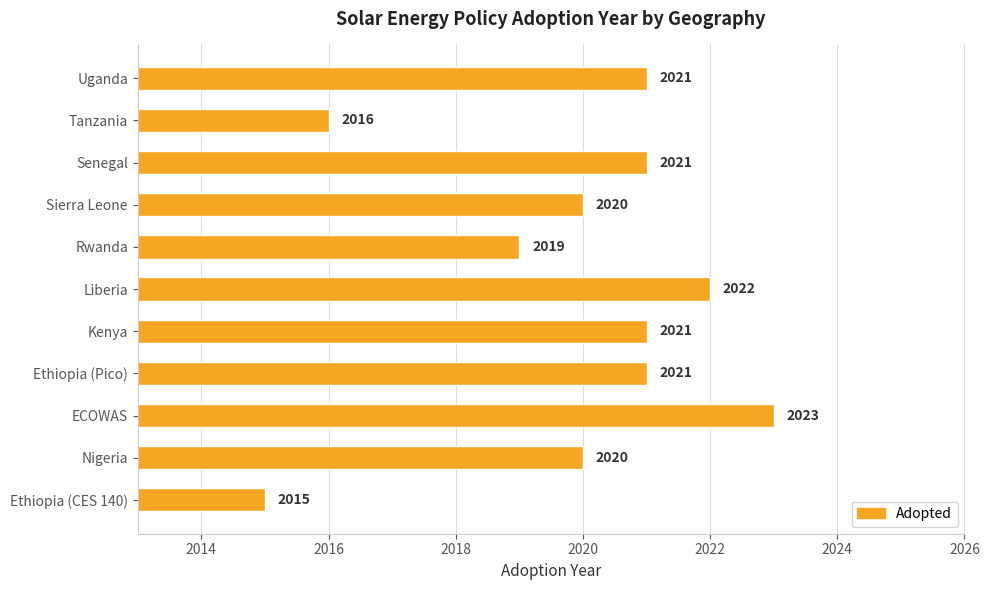

What is the change in value from Rwanda to Uganda?

+2